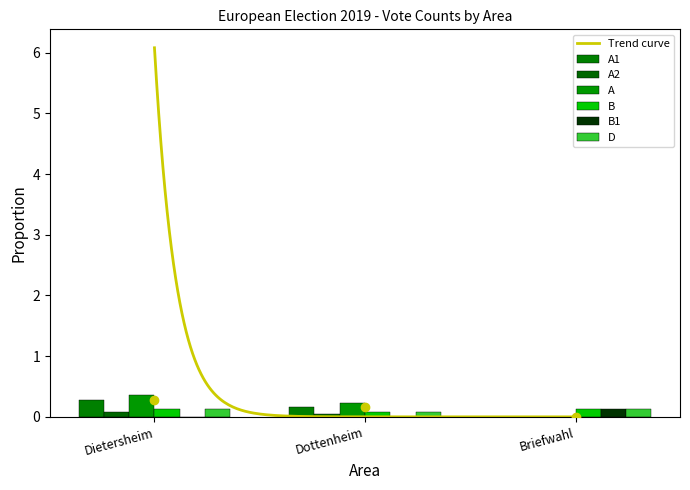

Which series has the largest total across all categories?

A